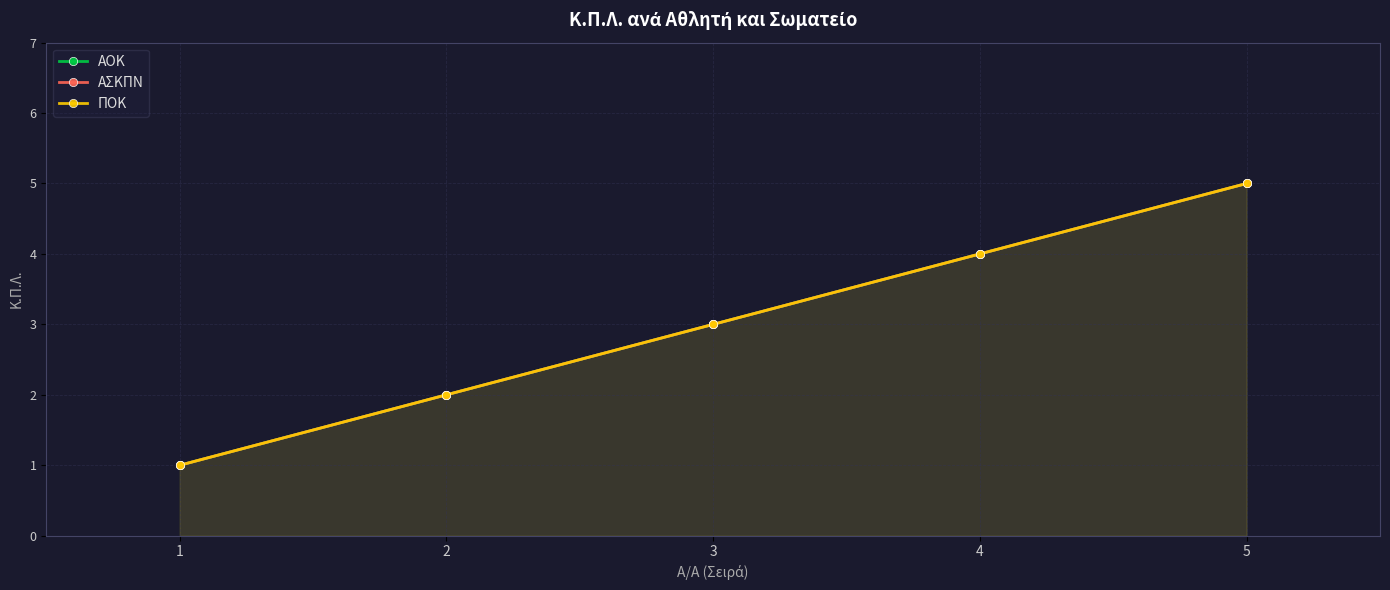

What are all the series names shown in the legend?

ΑΟΚ, ΑΣΚΠΝ, ΠΟΚ